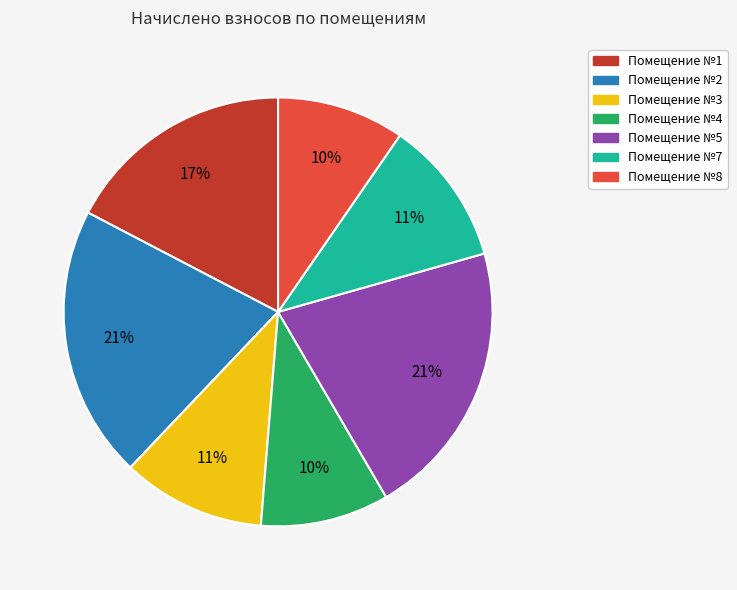

To the nearest percent, what percentage of the pie is Помещение №5?

21%